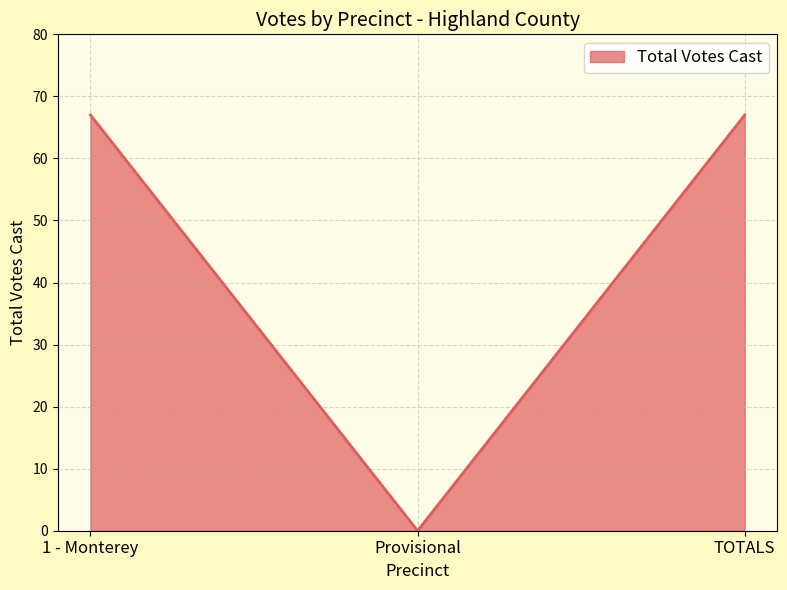

What position from the right is Provisional?

2